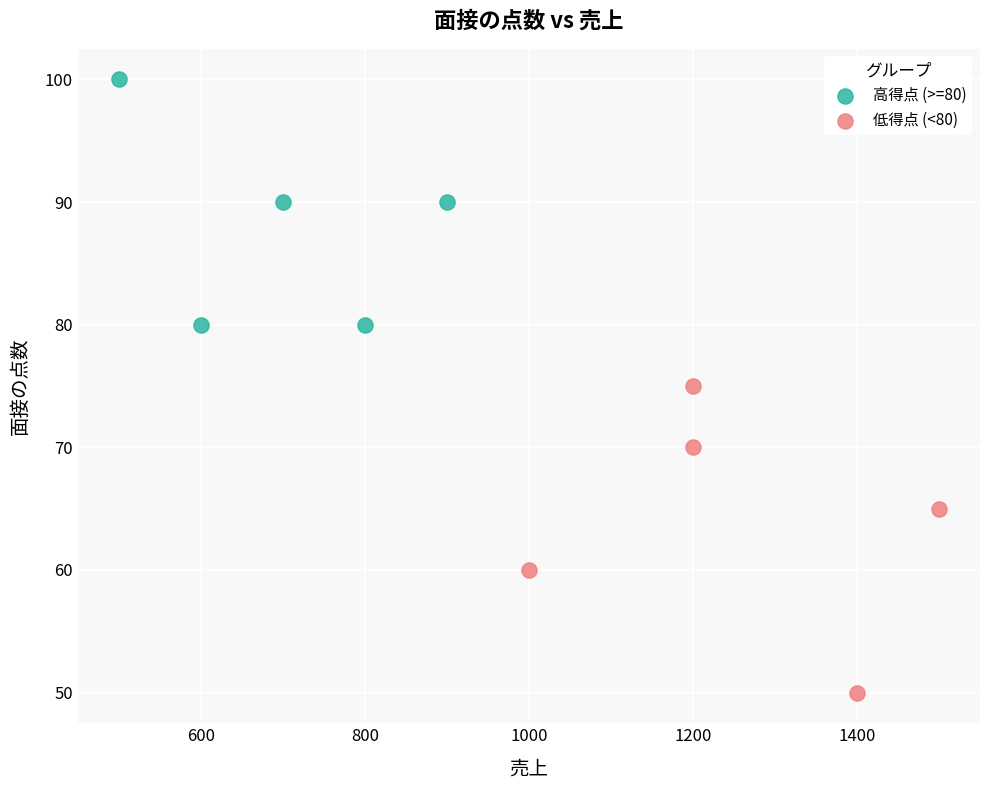

Which series reaches the maximum Y coordinate?

高得点 (>=80)